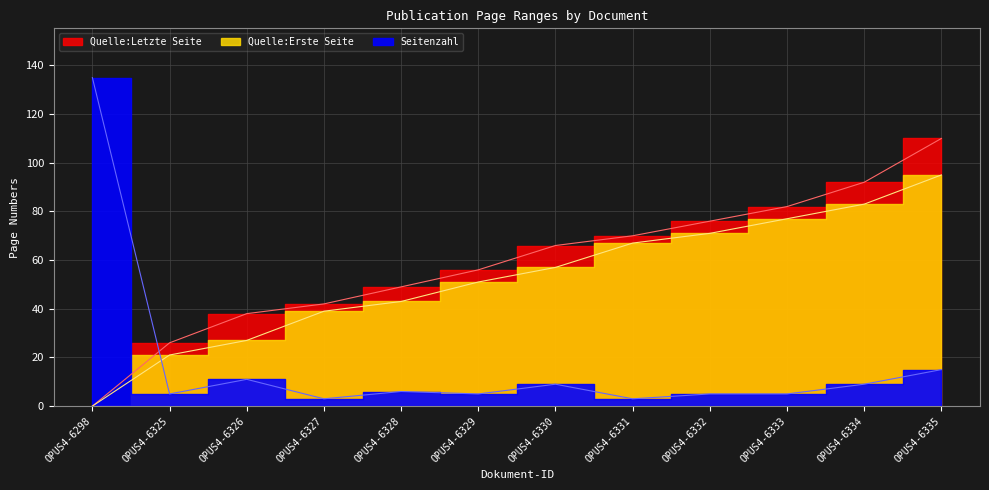

Is it true that Quelle:Erste Seite equals 91 at OPUS4-6330?

False